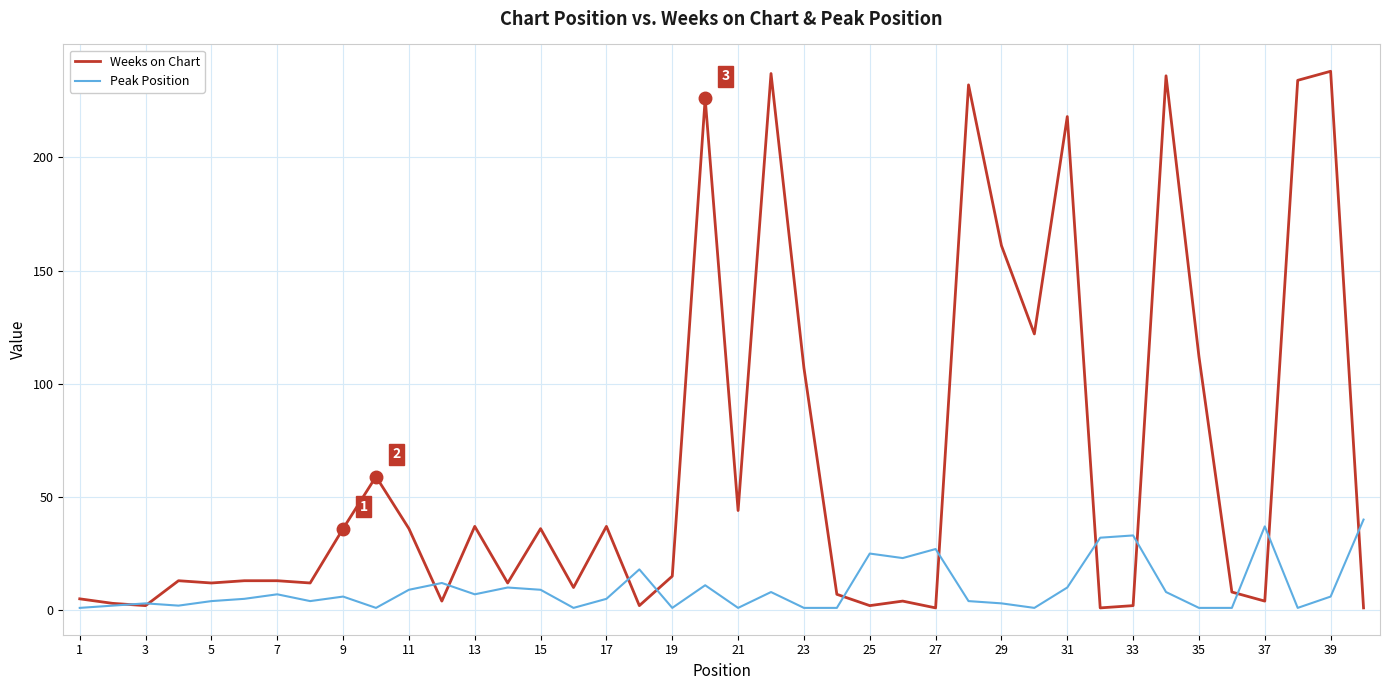

List the series in order of their peak value, lowest first.

Peak Position, Weeks on Chart